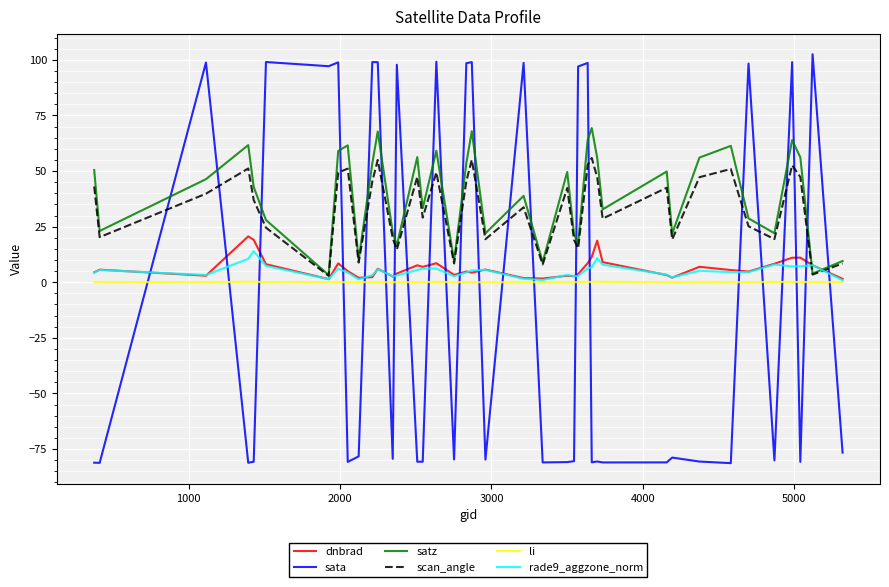

True or false: sata and satz cross at least once.

True